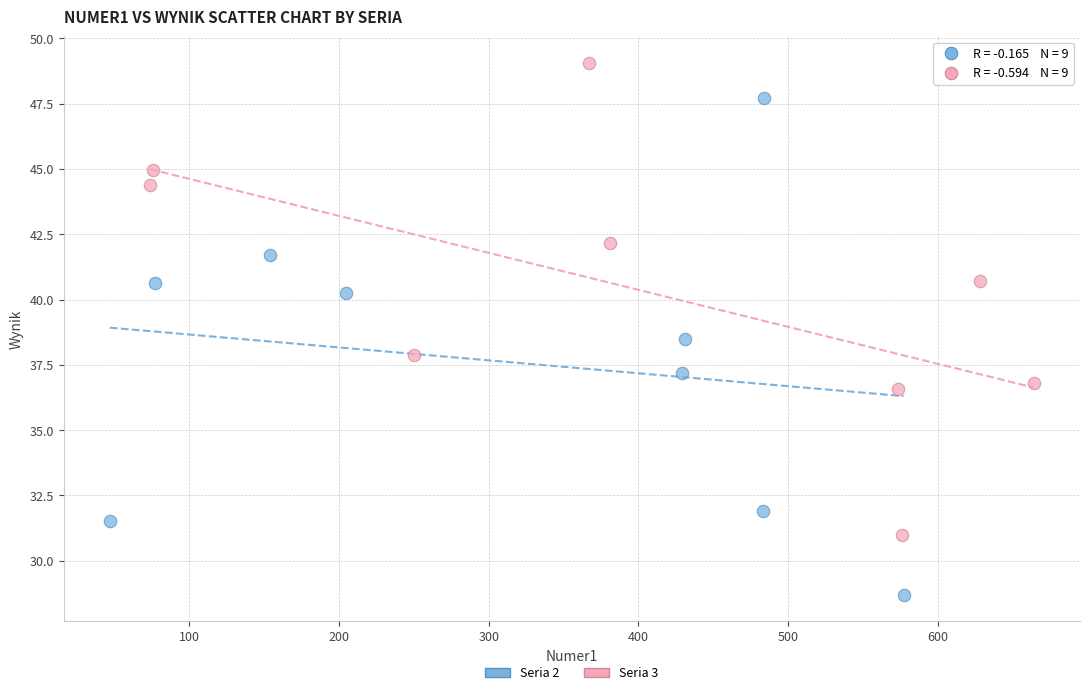

Which series contains the highest Y value?

Seria 3